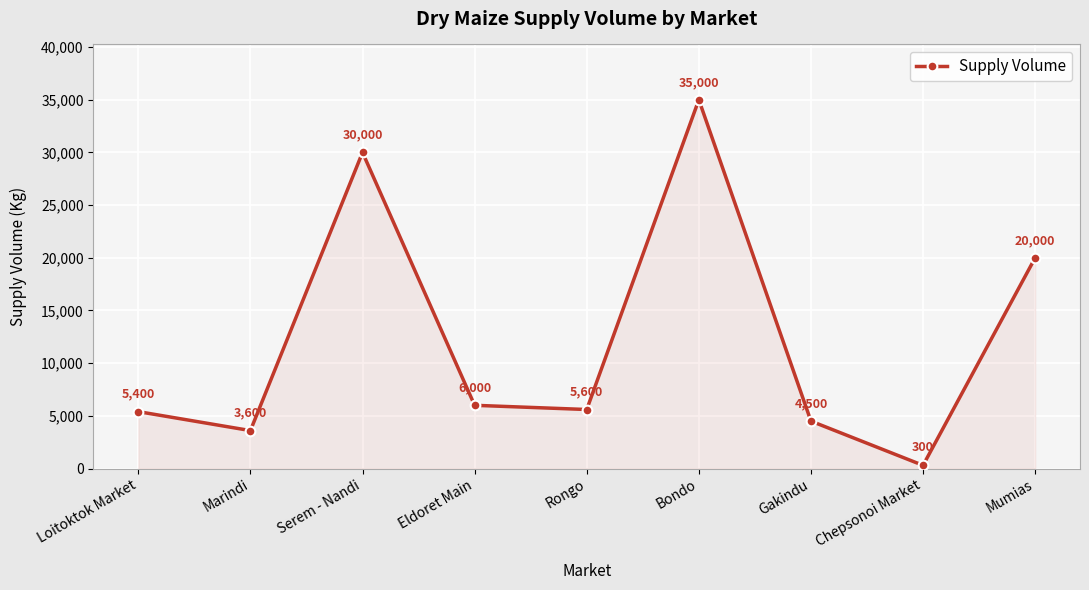

How many lines are shown in the chart?

1